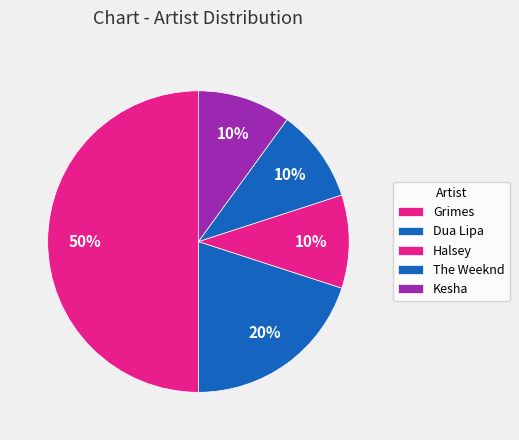

Which slice is the largest?

Grimes